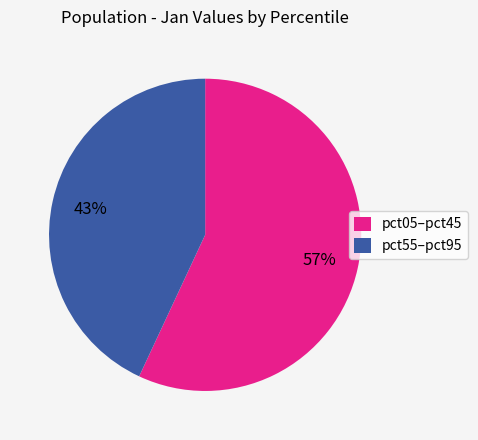

Count the number of slices in the pie.

2